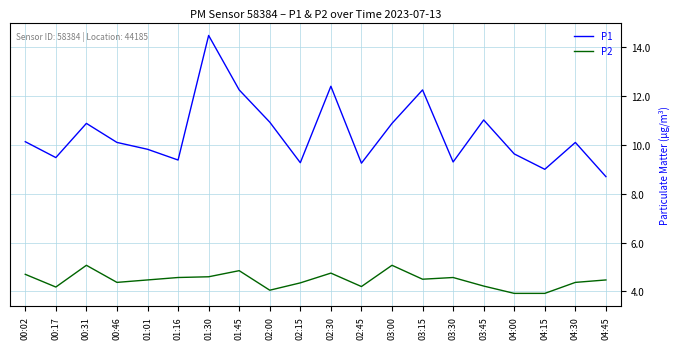

At which label does P1 first exceed 10?

00:02